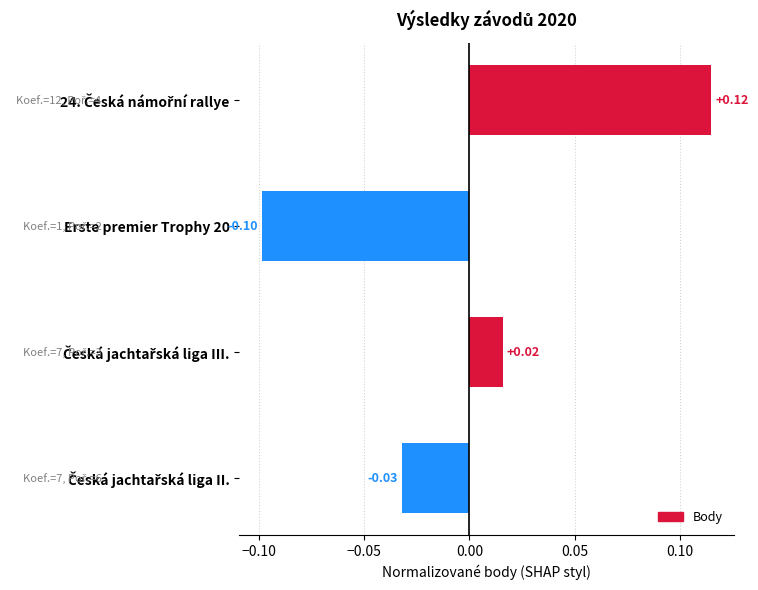

Which category has the lowest value across all series?

Erste premier Trophy 20